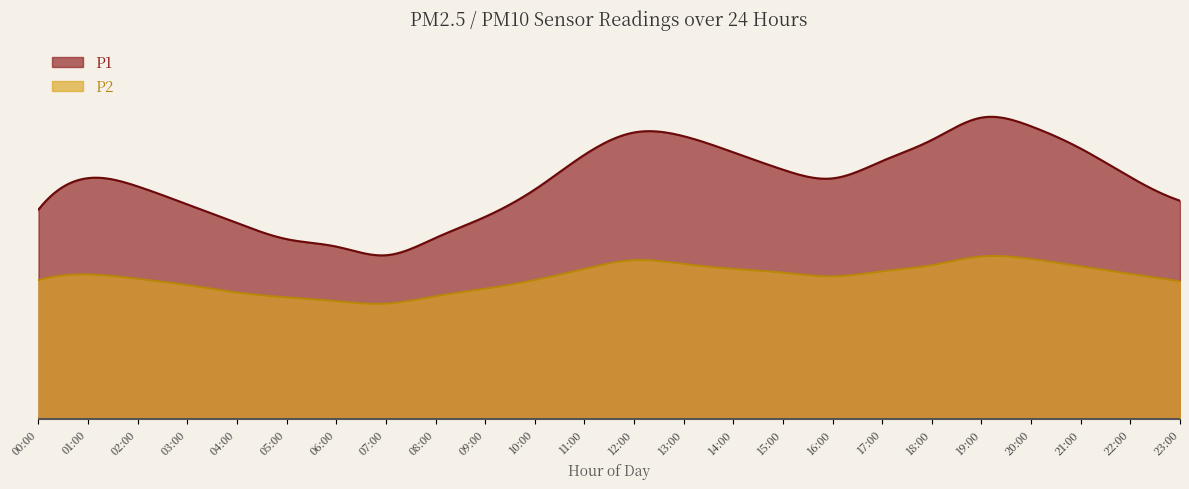

Where is P1 nearest to the value 18?

23:00